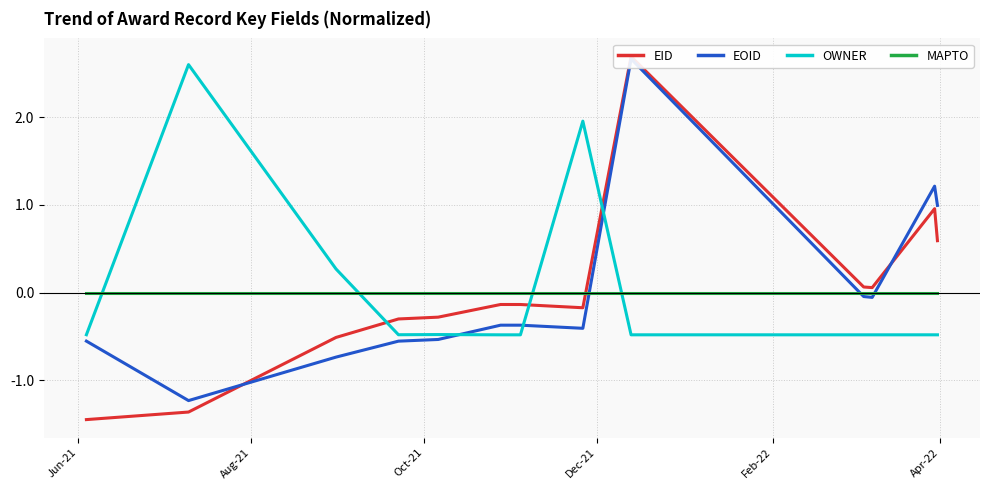

How many intersections are there between OWNER and MAPTO?

4